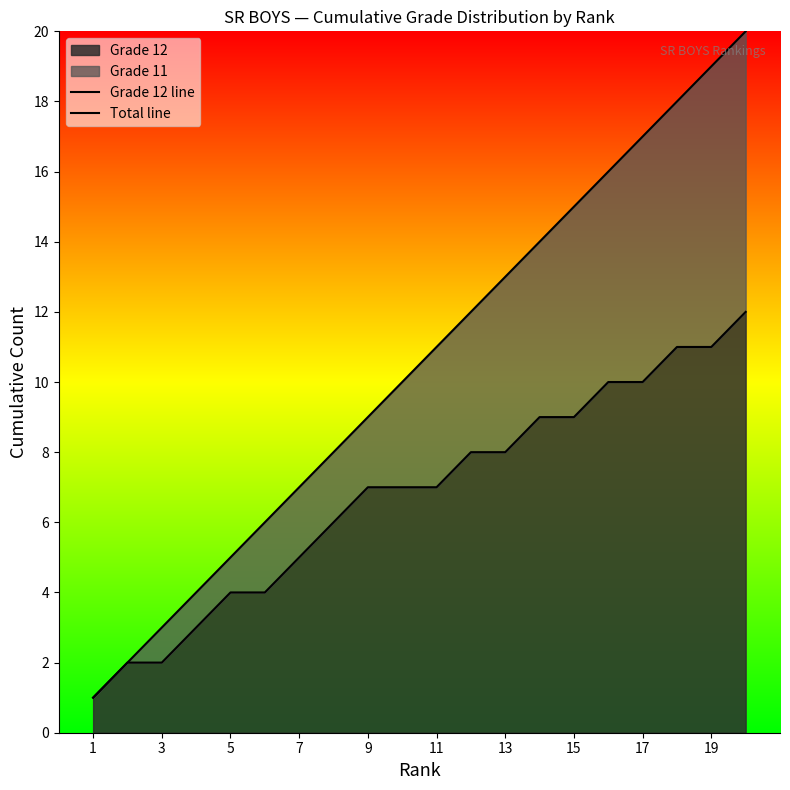

Which category has the lowest value in the Total line series?

1